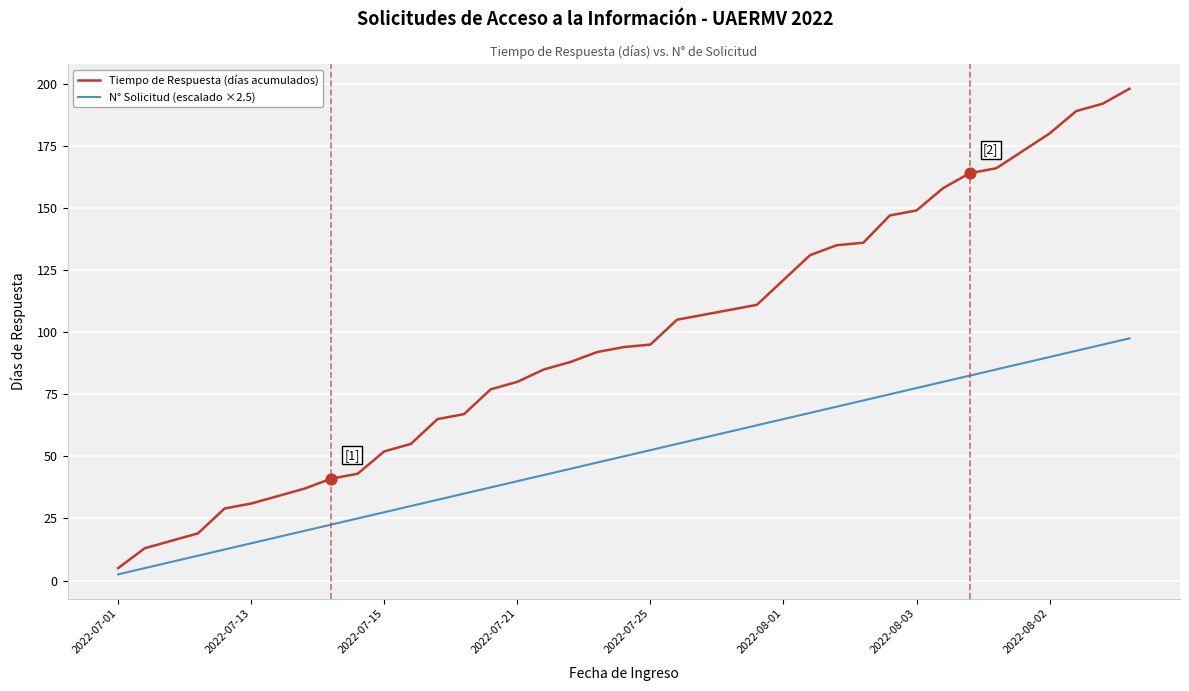

Which series has the widest spread of values?

Tiempo de Respuesta (días acumulados)